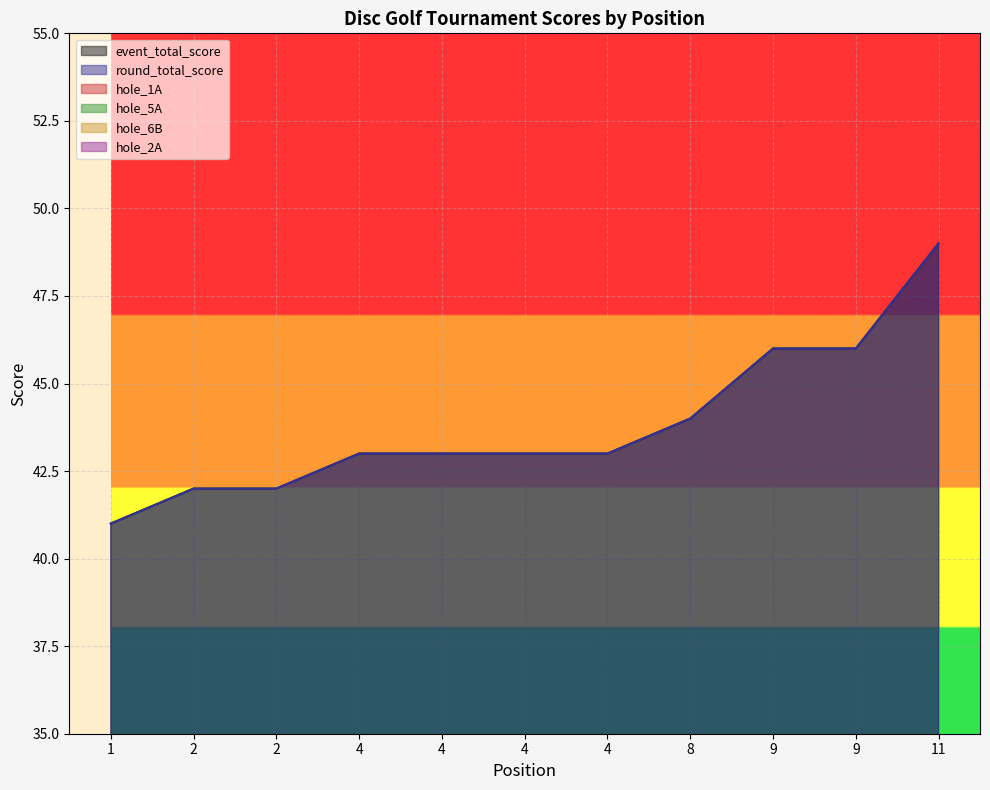

What is the sum of all hole_6B values?

26